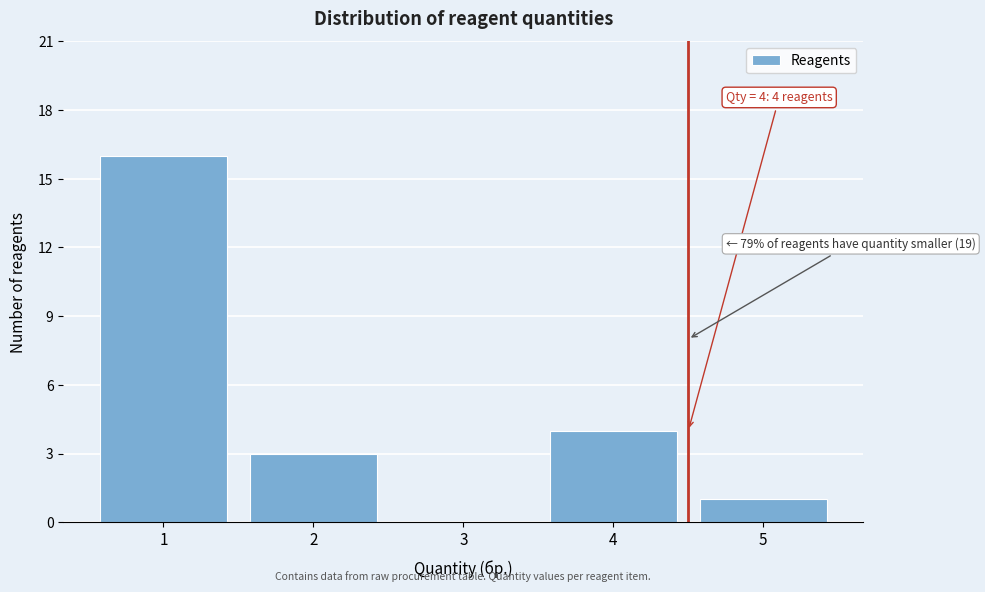

Over which range of the x-axis is the bar tallest?

0.5 to 1.5